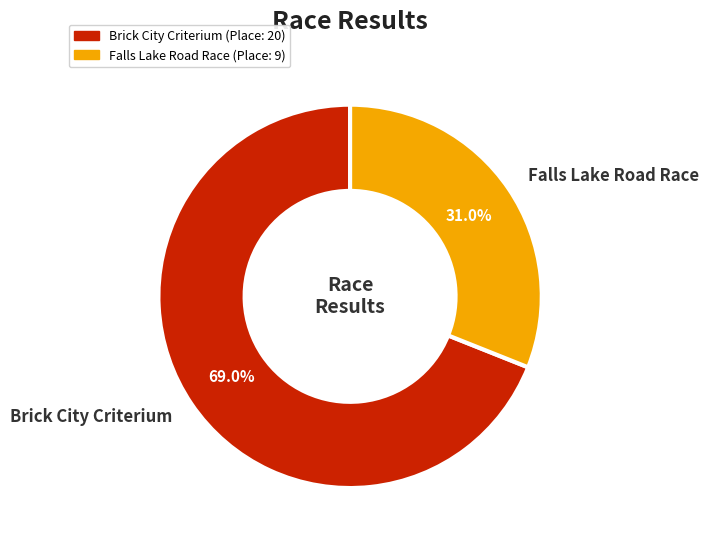

Between Falls Lake Road Race and Brick City Criterium, which is larger?

Brick City Criterium